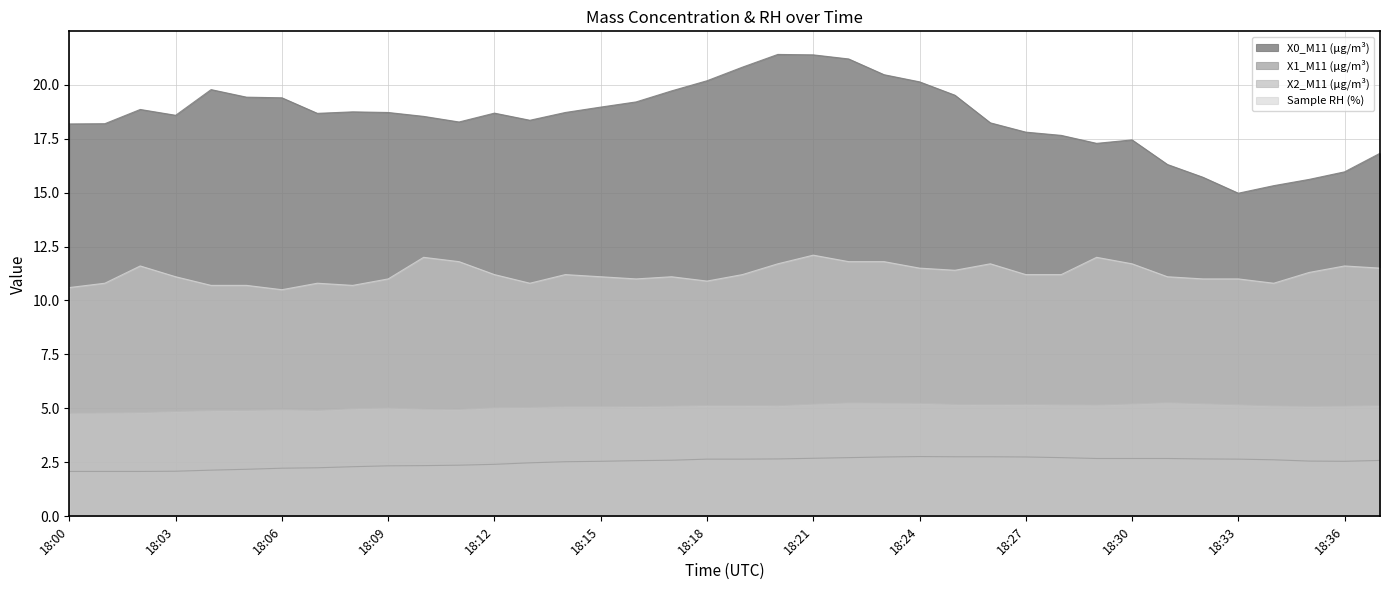

Rank the series by their maximum value, from highest to lowest.

X0_M11 (μg/m³), Sample RH (%), X2_M11 (μg/m³), X1_M11 (μg/m³)